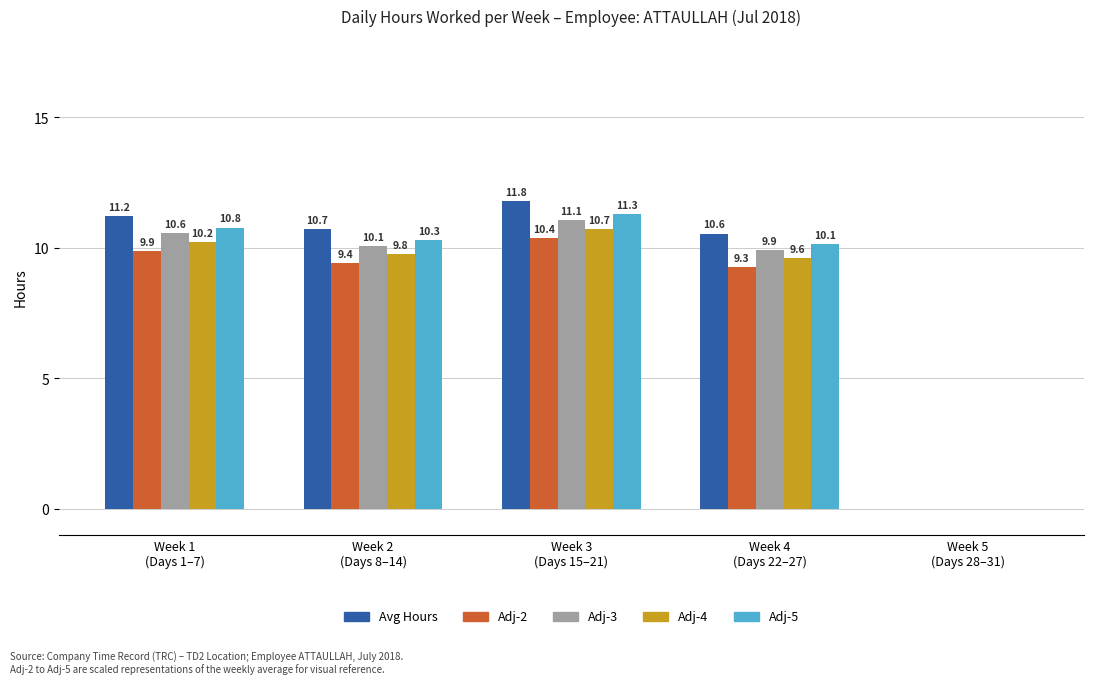

Are the bars horizontal?

No